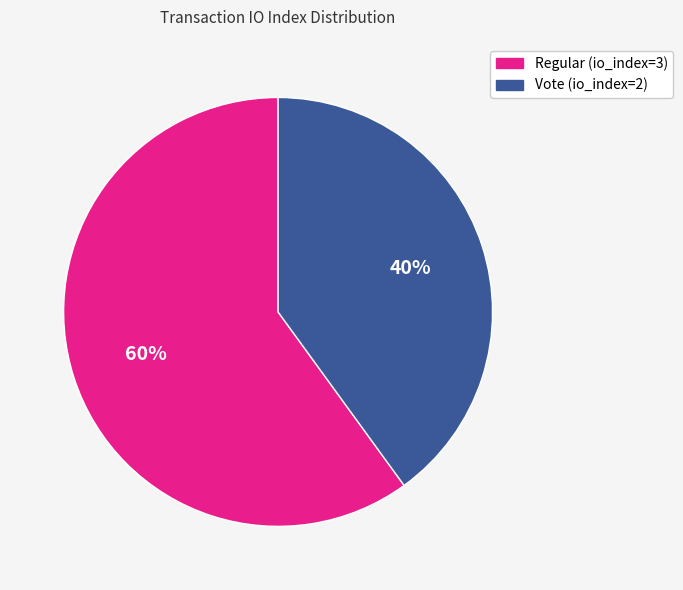

Do Regular (io_index=3) and Vote (io_index=2) together represent more than half of the pie?

Yes